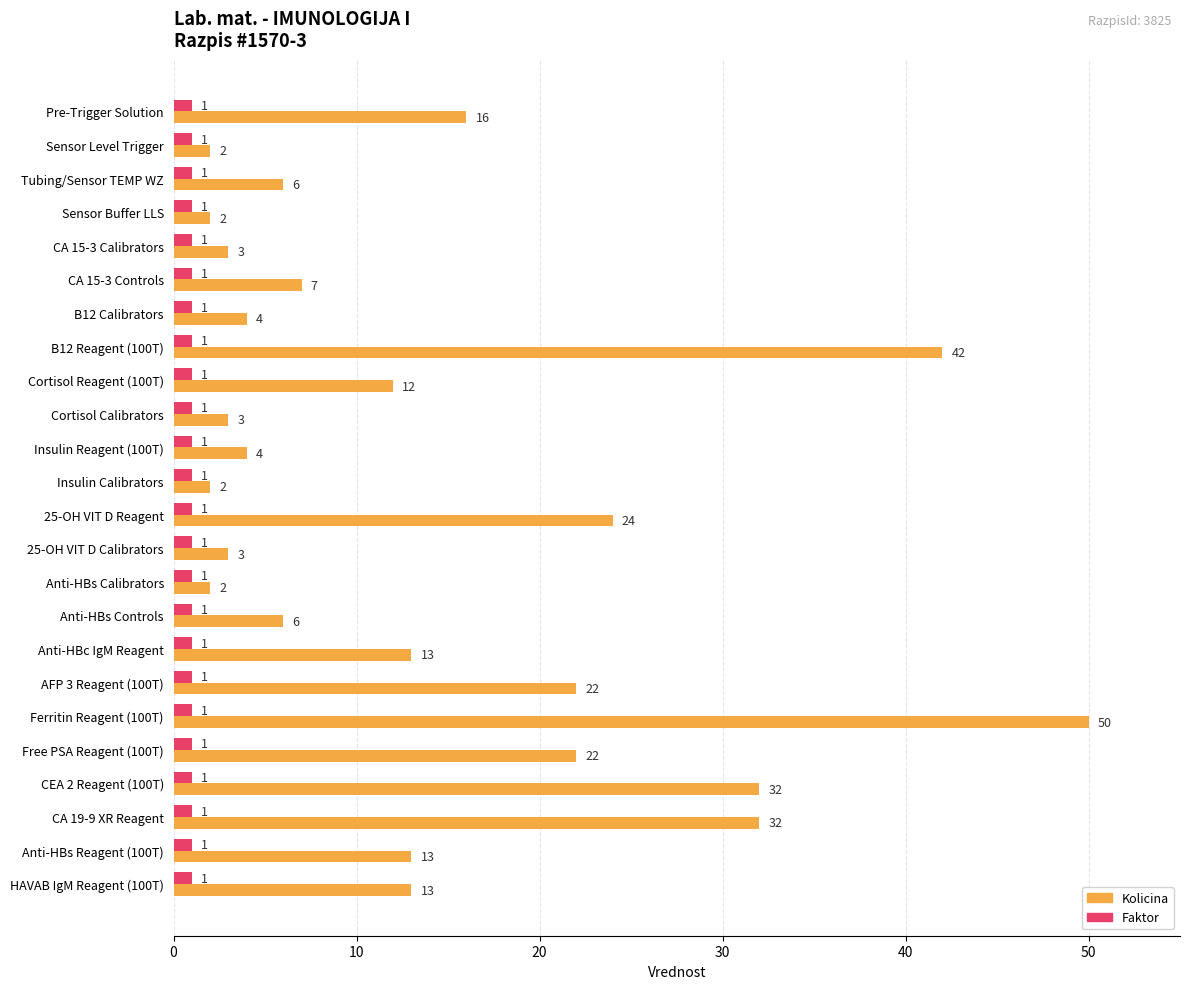

Which category has the highest value across all series?

Ferritin Reagent (100T)